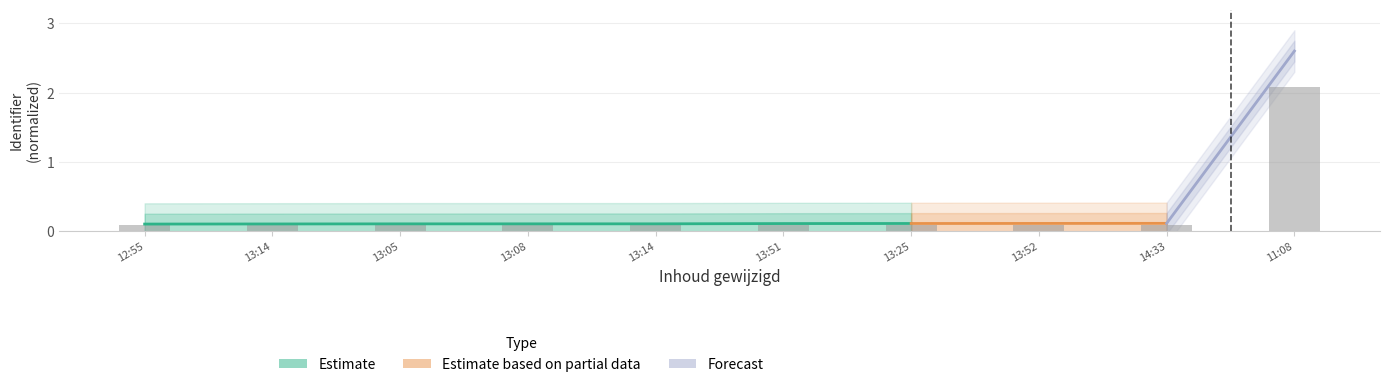

The value at 13:51 is 0.0. True or false?

False